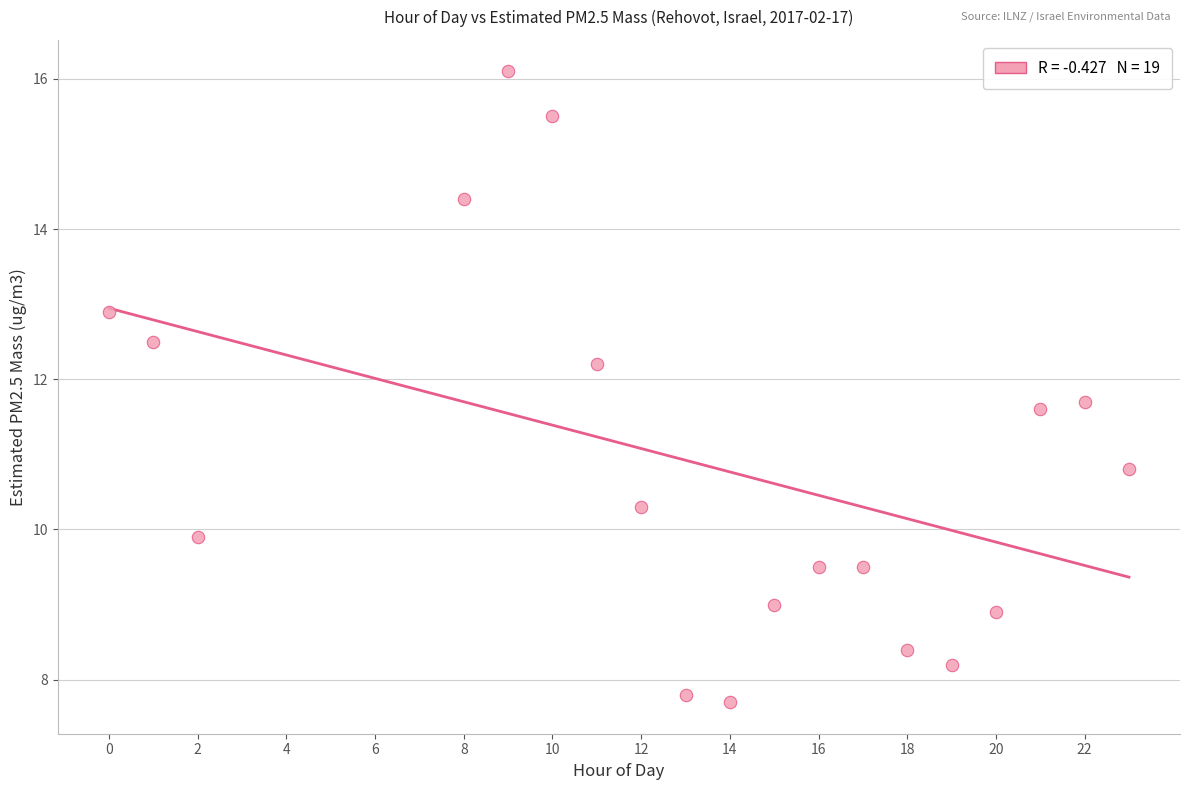

What is the range of Y values (max minus min)?

8.4